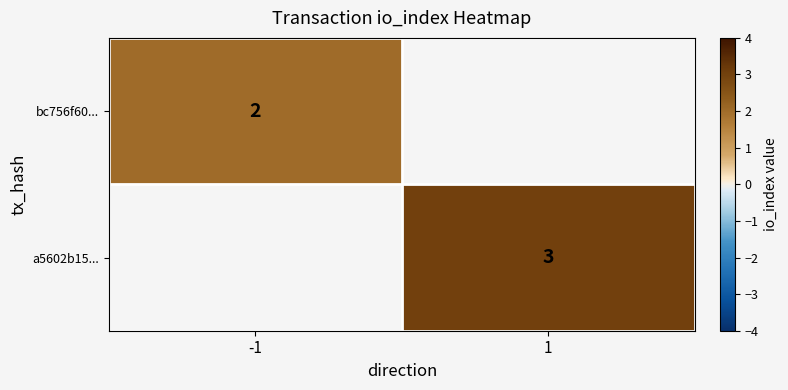

The bc756f60... series shows 2 at -1. True or false?

True